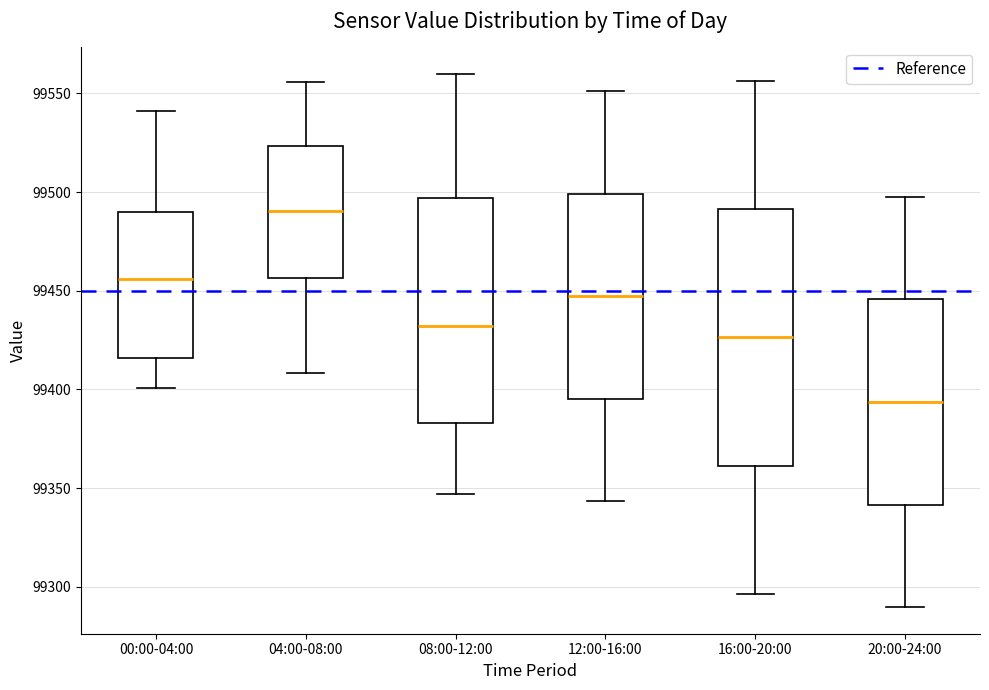

Which box's median line is the lowest?

20:00-24:00